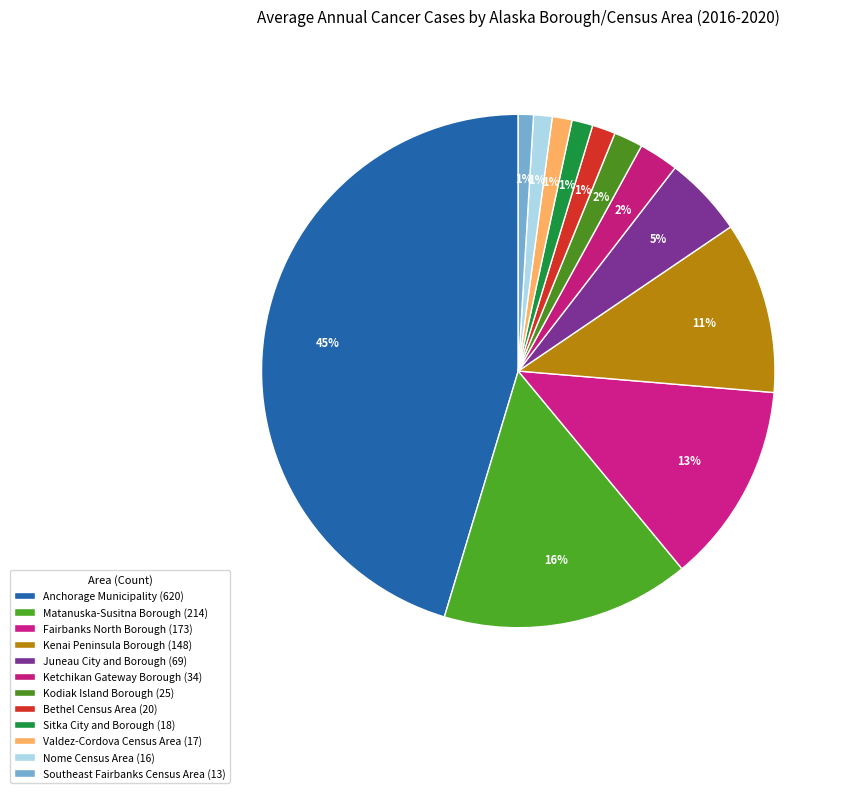

To the nearest percent, what is the difference between the largest and smallest slice percentages?

44%